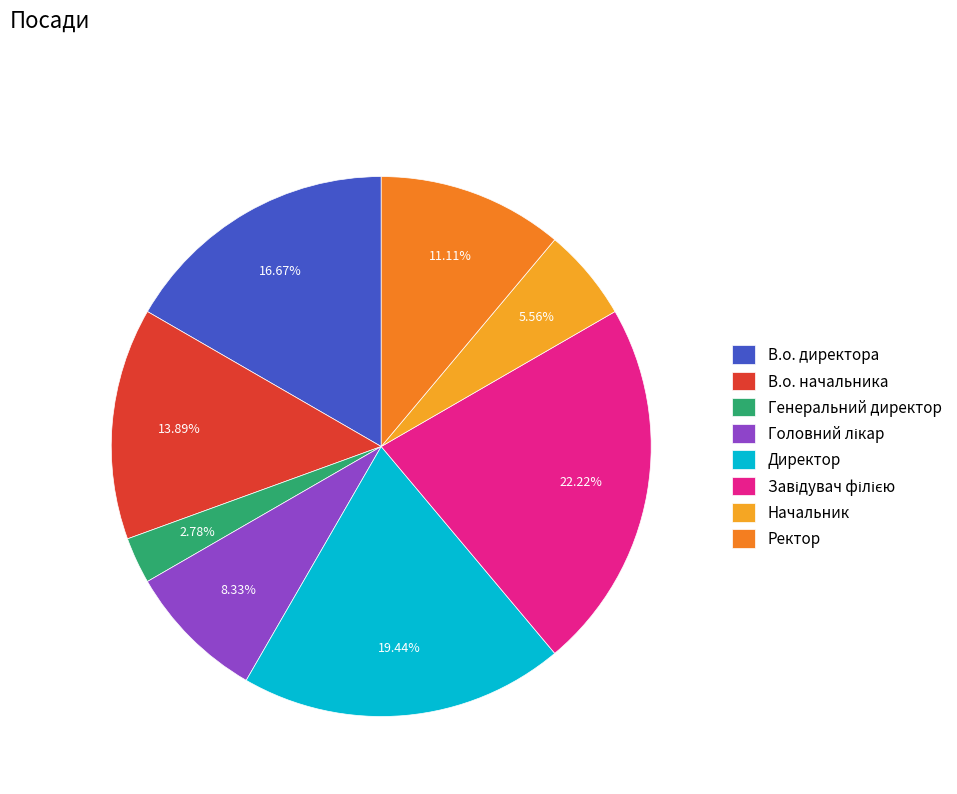

Do Генеральний директор and Ректор together represent more than half of the pie?

No